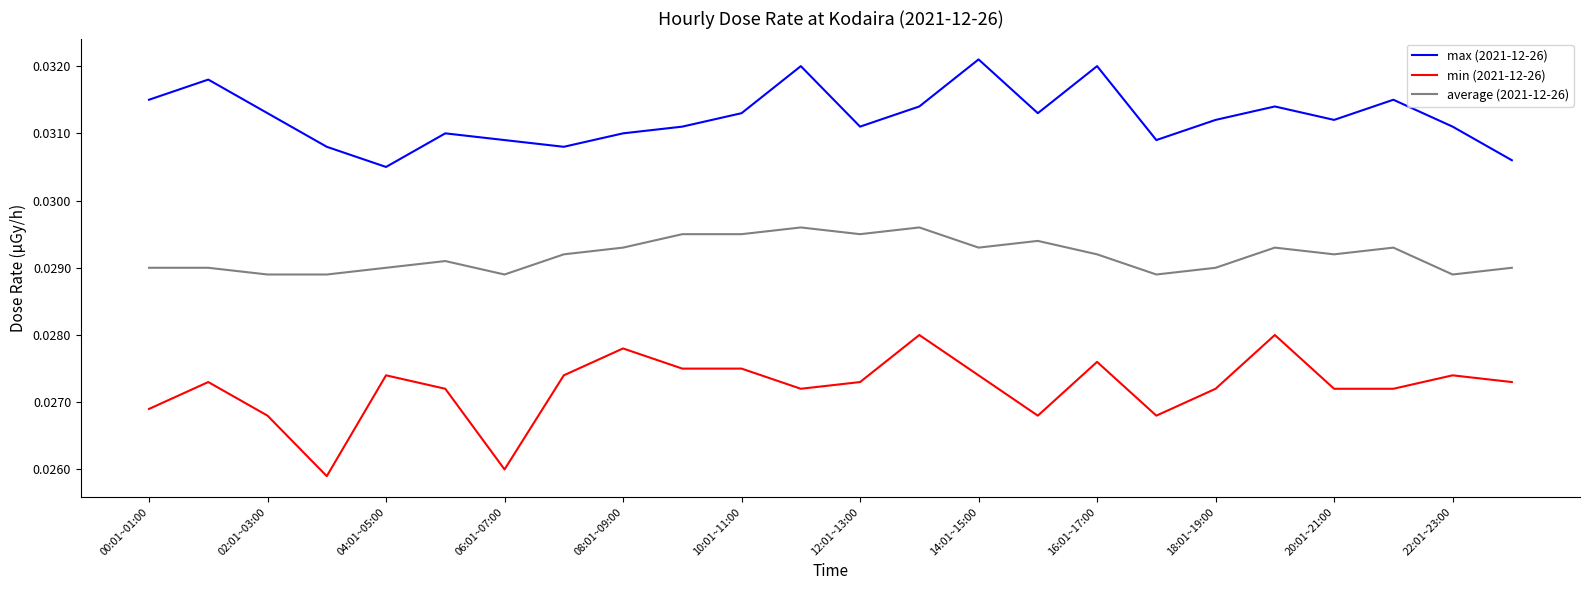

Which series has the largest range (max minus min)?

min (2021-12-26)